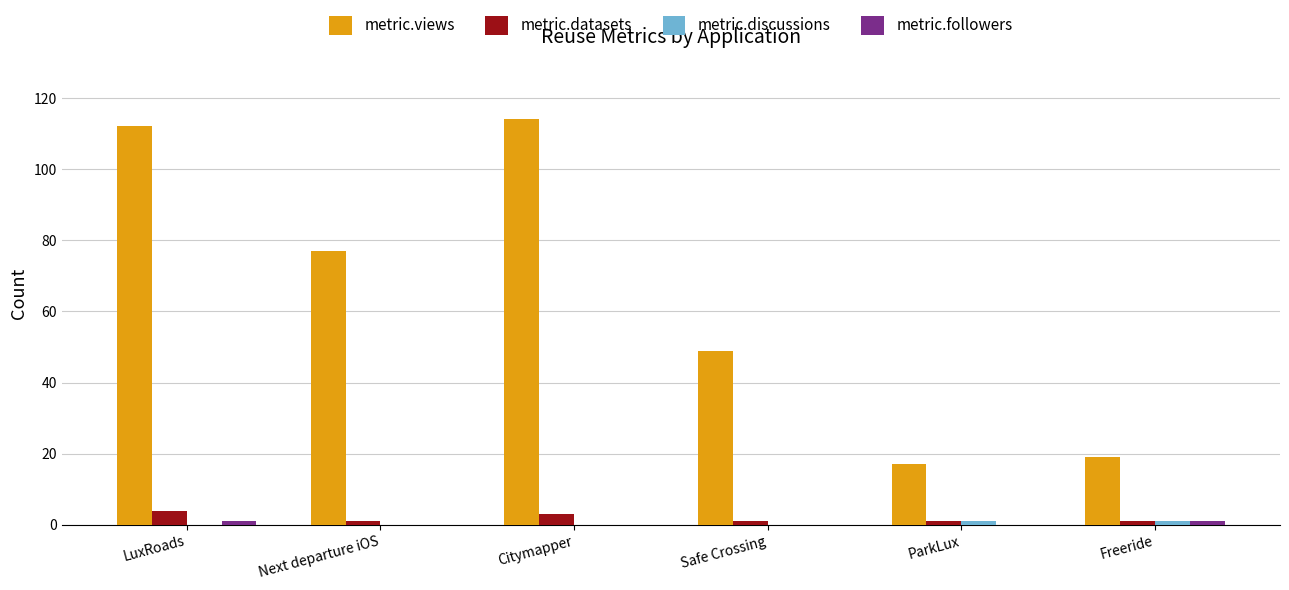

Is the value of metric.views at Freeride greater than the value of metric.datasets at Safe Crossing?

Yes